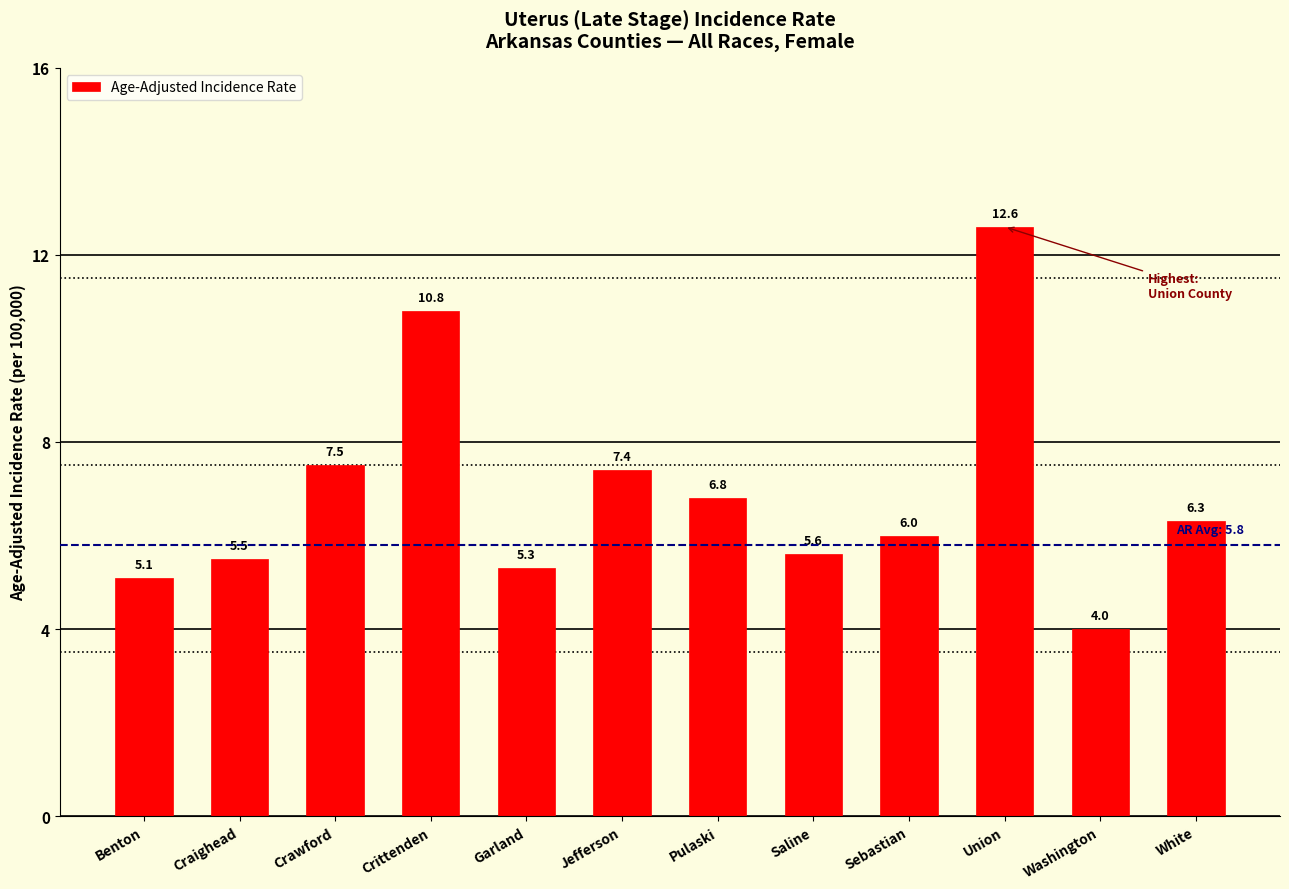

Is it true that the value at Garland is 5.3?

True